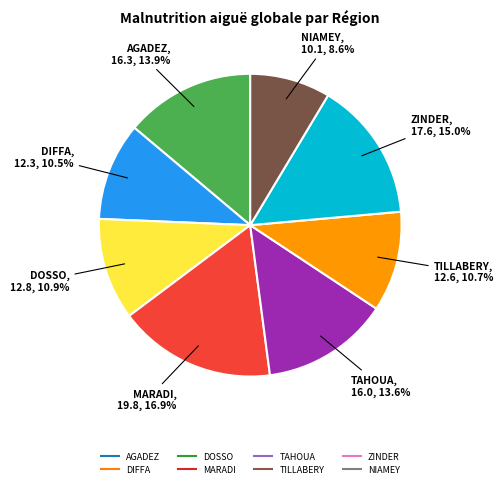

Is it true that ZINDER is 15% of the pie?

True